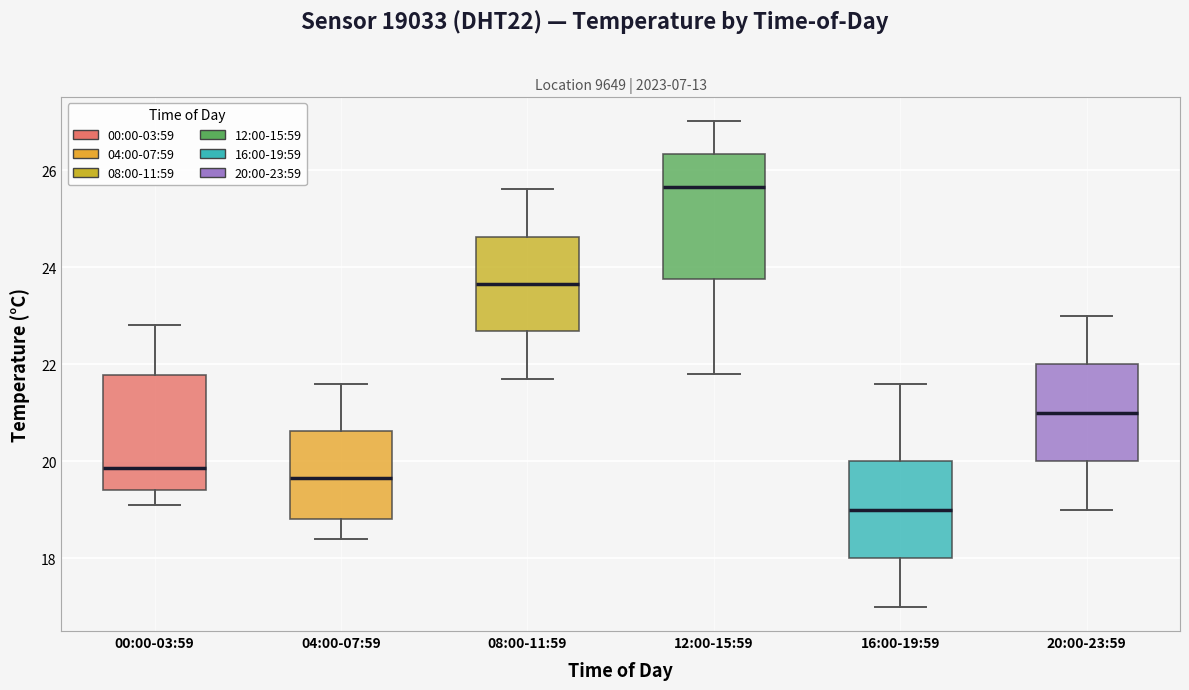

Reading left to right, read every box against the y-axis: the position of its median line, the range the box covers, and the ends of its whiskers. The values are not printed on the chart, so give them approximately, as read against the axis.

00:00-03:59: median 19.8, box 19.4 to 21.8, whiskers 19.2 to 22.8
04:00-07:59: median 19.6, box 18.8 to 20.6, whiskers 18.4 to 21.6
08:00-11:59: median 23.6, box 22.6 to 24.6, whiskers 21.8 to 25.6
12:00-15:59: median 25.6, box 23.8 to 26.4, whiskers 21.8 to 27.0
16:00-19:59: median 19.0, box 18.0 to 20.0, whiskers 17.0 to 21.6
20:00-23:59: median 21.0, box 20.0 to 22.0, whiskers 19.0 to 23.0